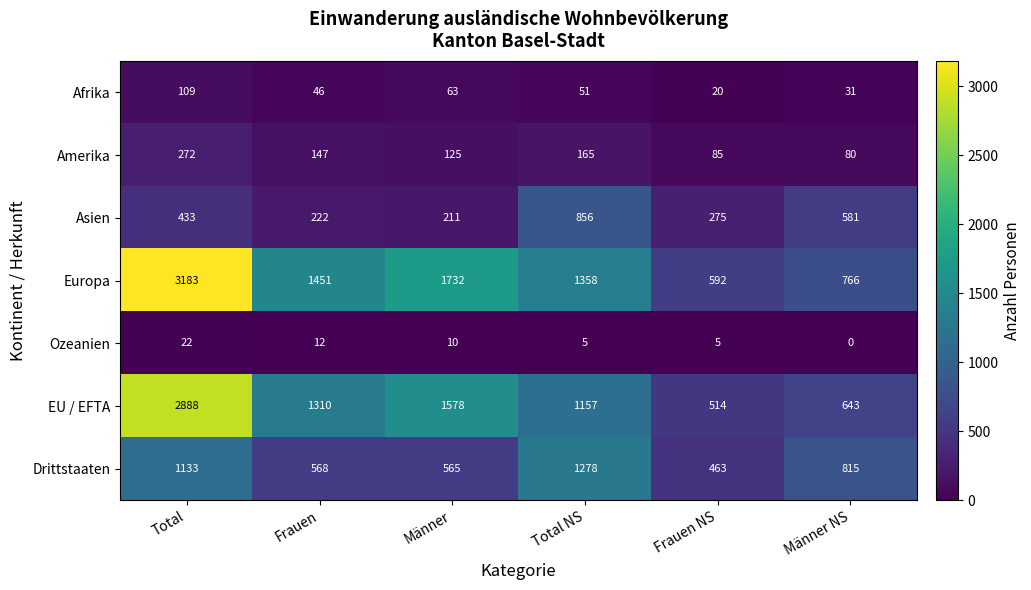

Which series has the largest total across all categories?

Europa